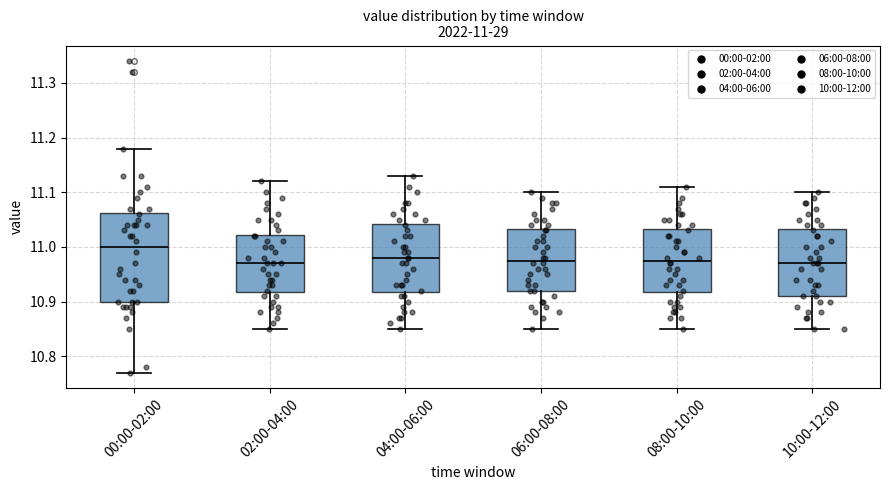

Which box is the tallest, from its lower edge to its upper edge?

00:00-02:00